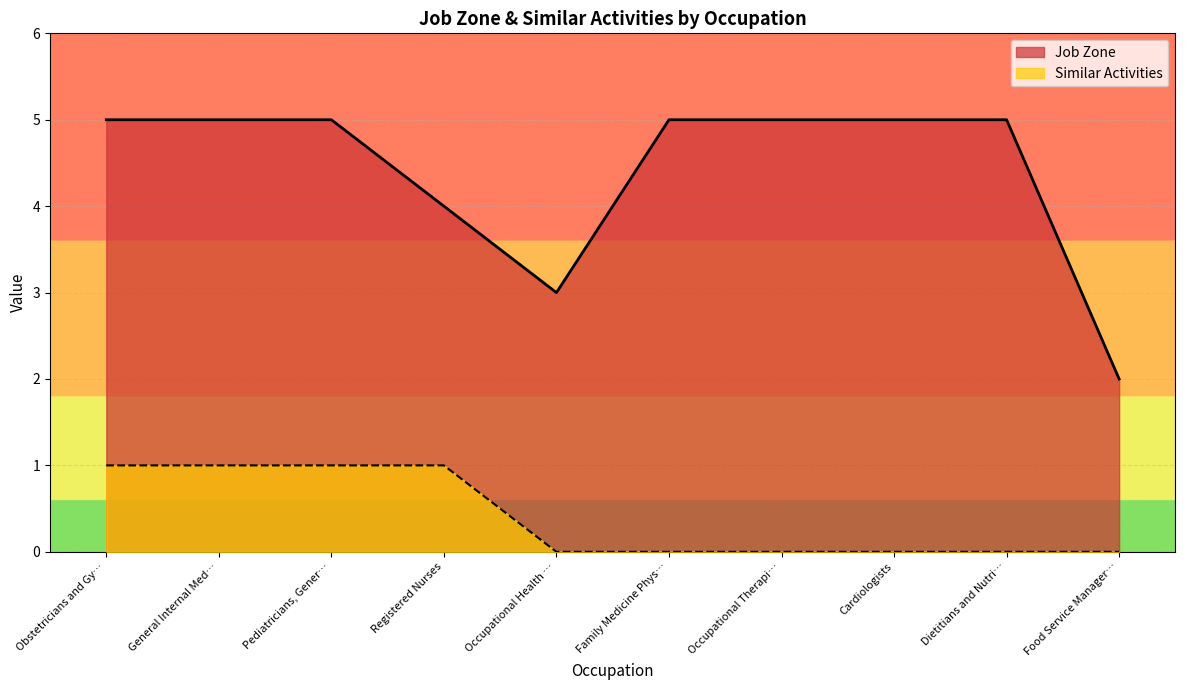

What position from the right is Occupational Health …?

6